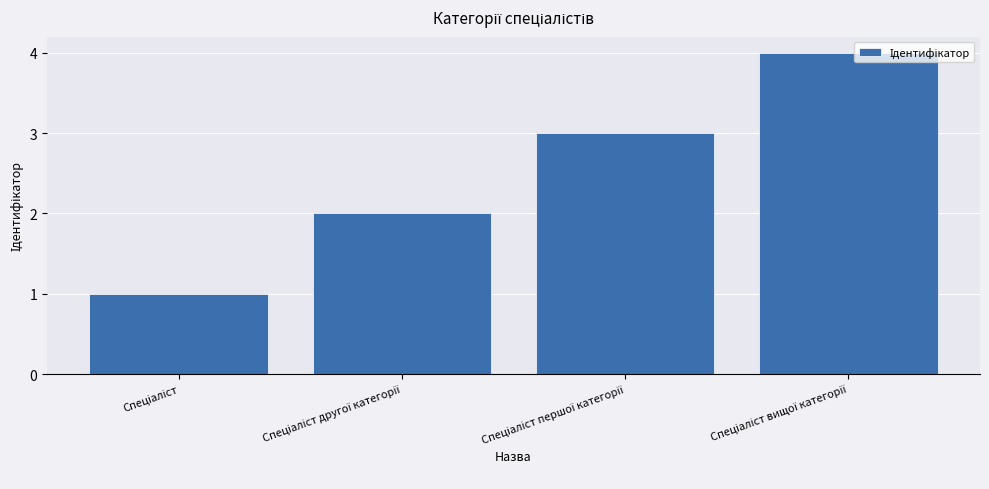

How many distinct data groups are displayed?

1